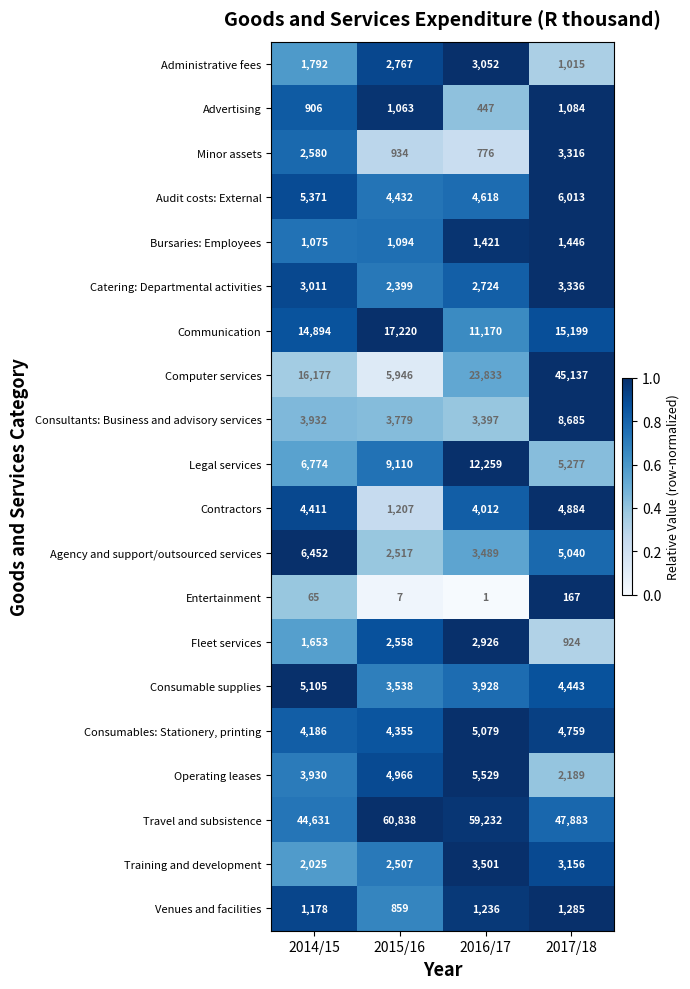

At which label does Consumable supplies first exceed 4443?

2014/15